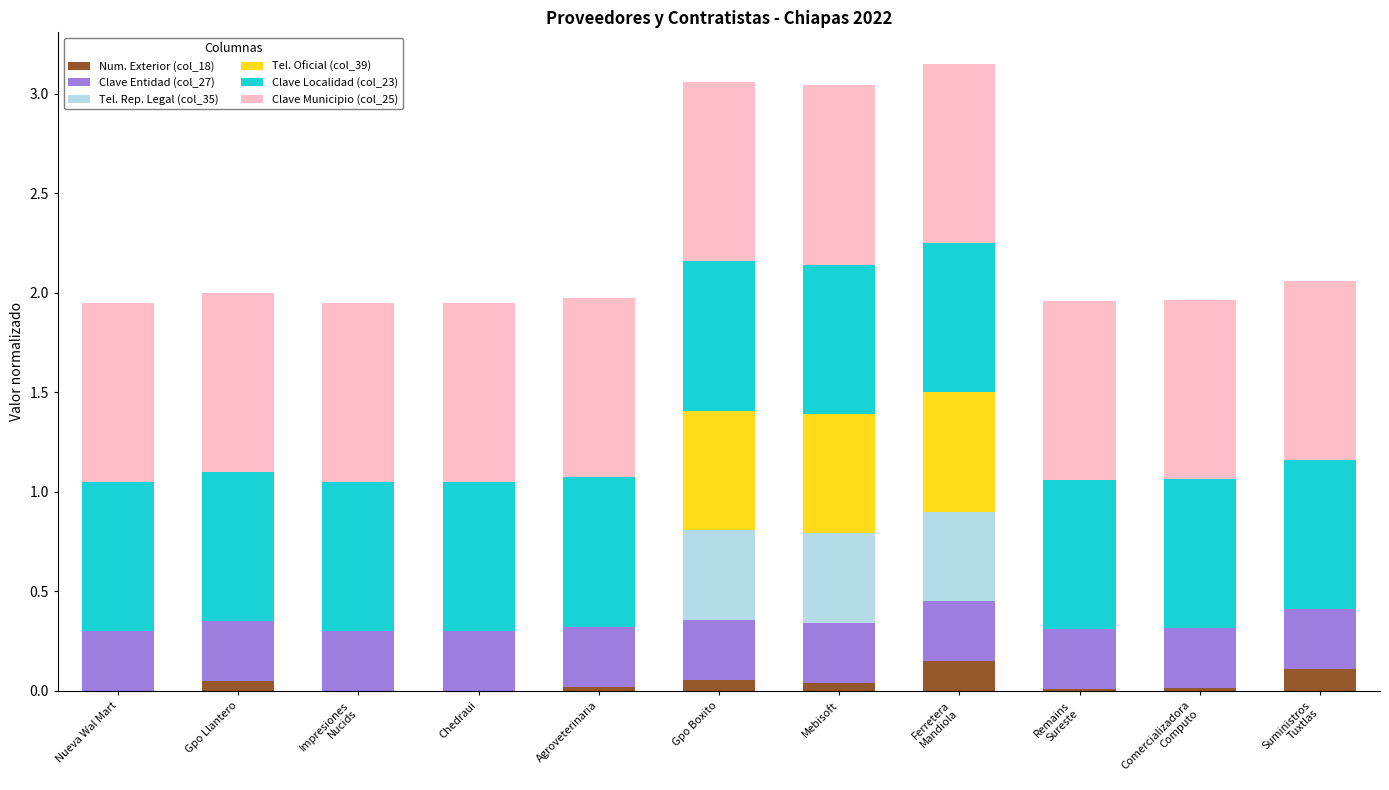

Are the bars horizontal?

No